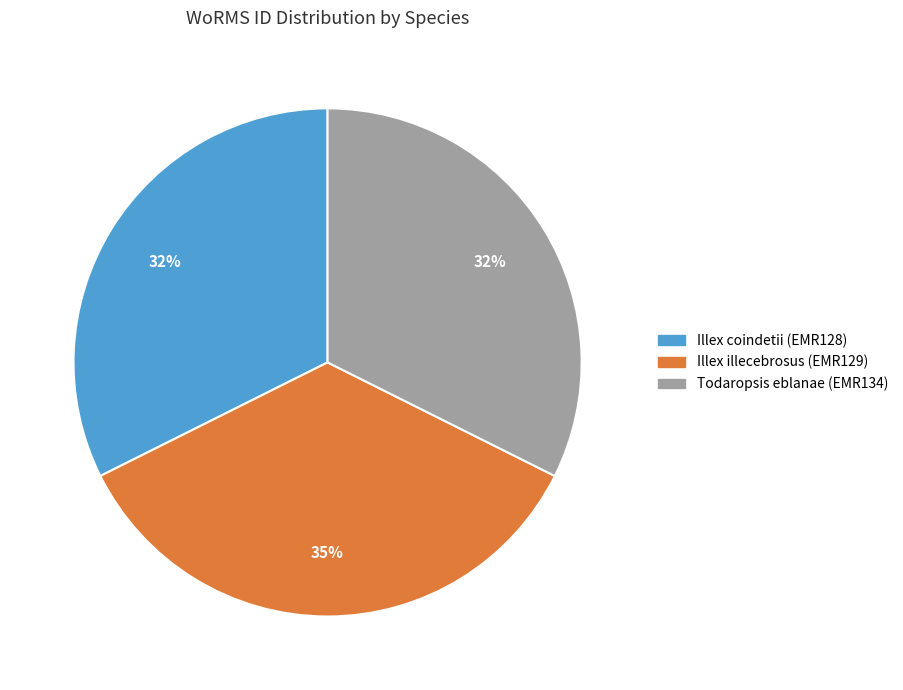

Which category has the biggest portion of the pie?

Illex illecebrosus (EMR129)